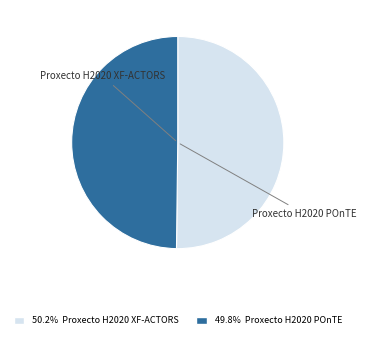

What is the majority slice?

Proxecto H2020 XF-ACTORS